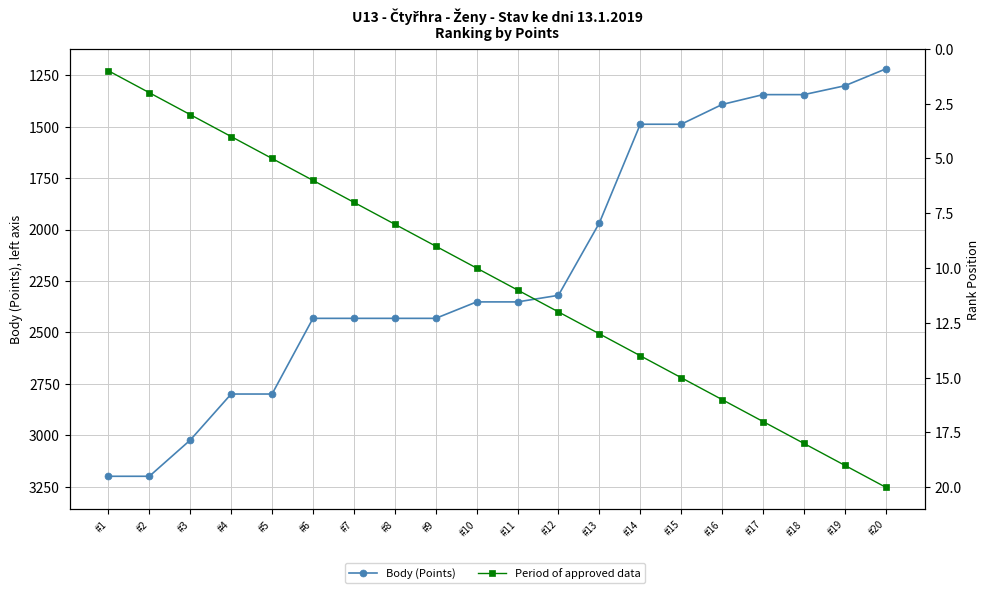

What is the difference between the maximum and second lowest values in the Body (Points) series?

1899